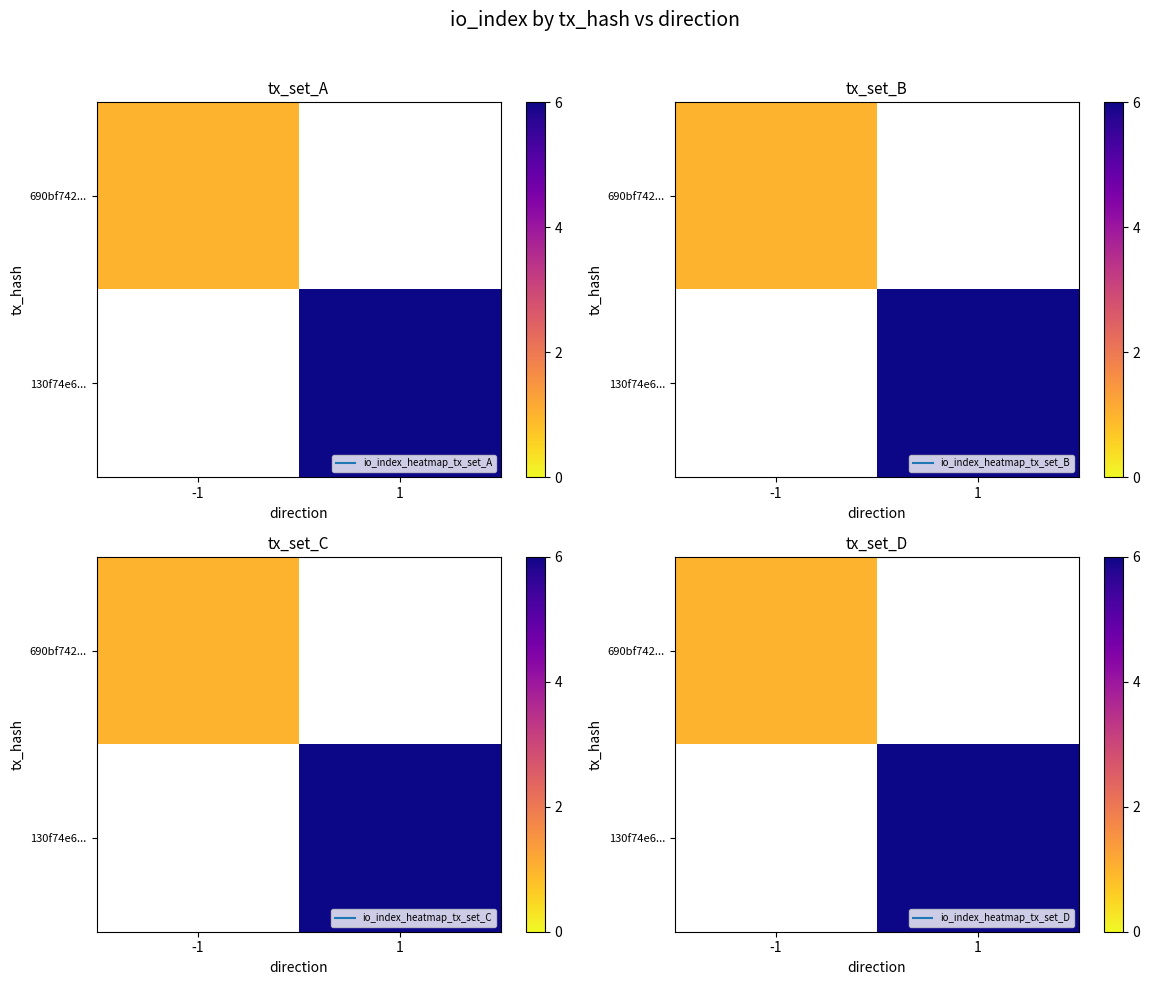

At -1, list the series in order from smallest to largest.

690bf742..., 130f74e6...